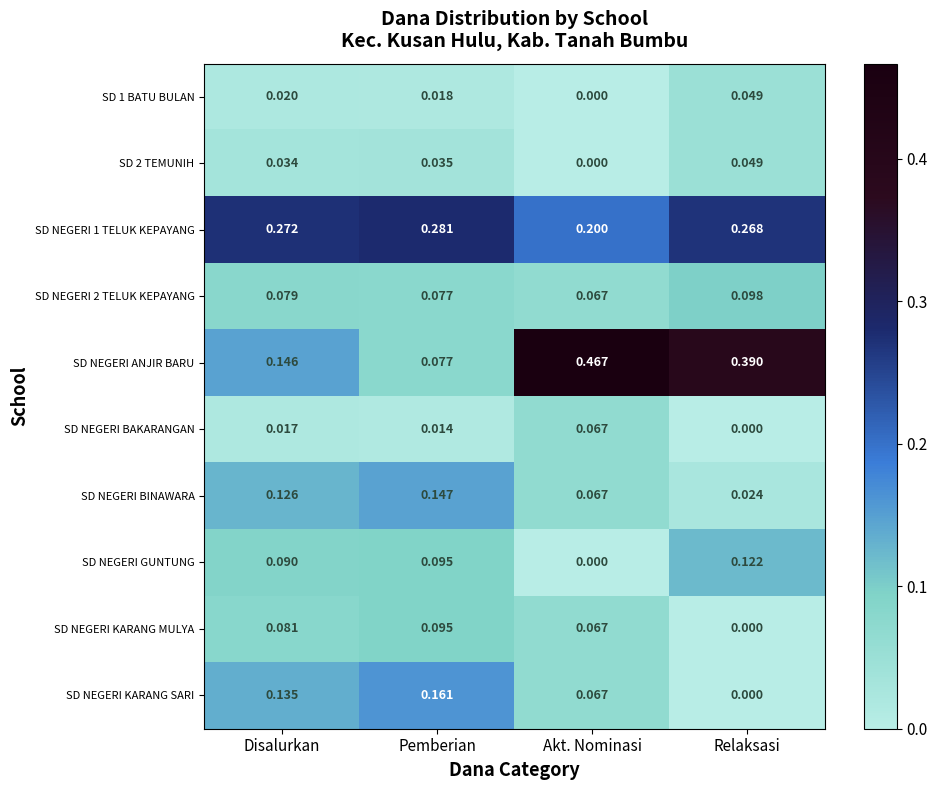

Which series has the largest range (max minus min)?

SD NEGERI ANJIR BARU